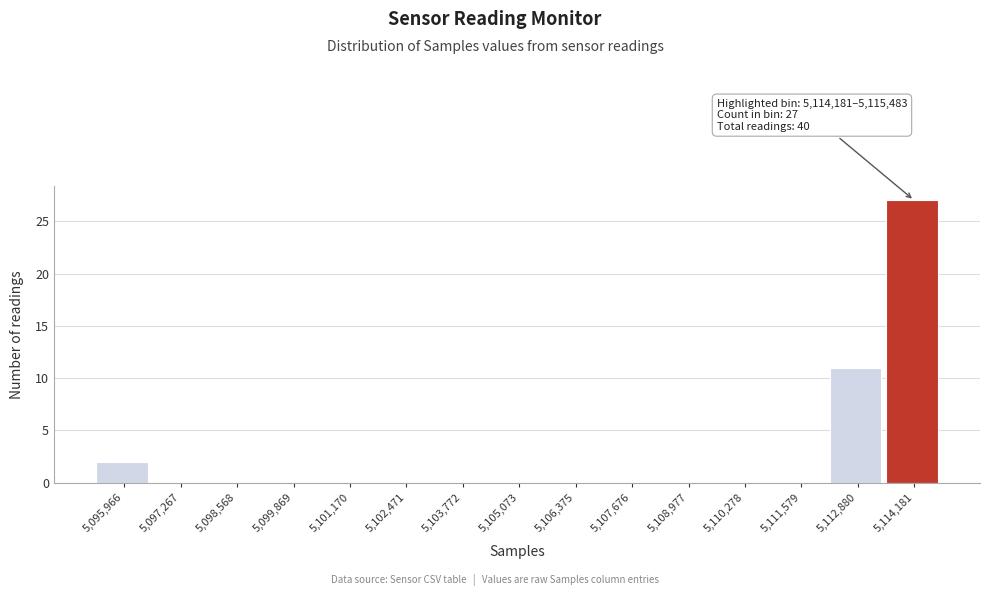

Reading left to right, list all the values displayed in this chart.

5,095,966=2	5,097,267=0	5,098,568=0	5,099,869=0	5,101,170=0	5,102,471=0	5,103,772=0	5,105,073=0	5,106,375=0	5,107,676=0	5,108,977=0	5,110,278=0	5,111,579=0	5,112,880=11	5,114,181=27